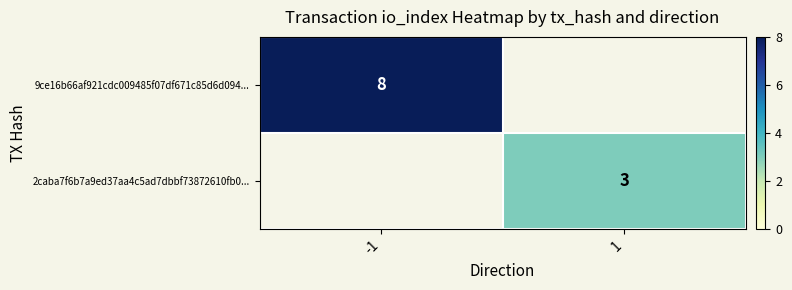

True or false: 9ce16b66af921cdc009485f07df671c85d6d094... has a value of 8 at -1.

True